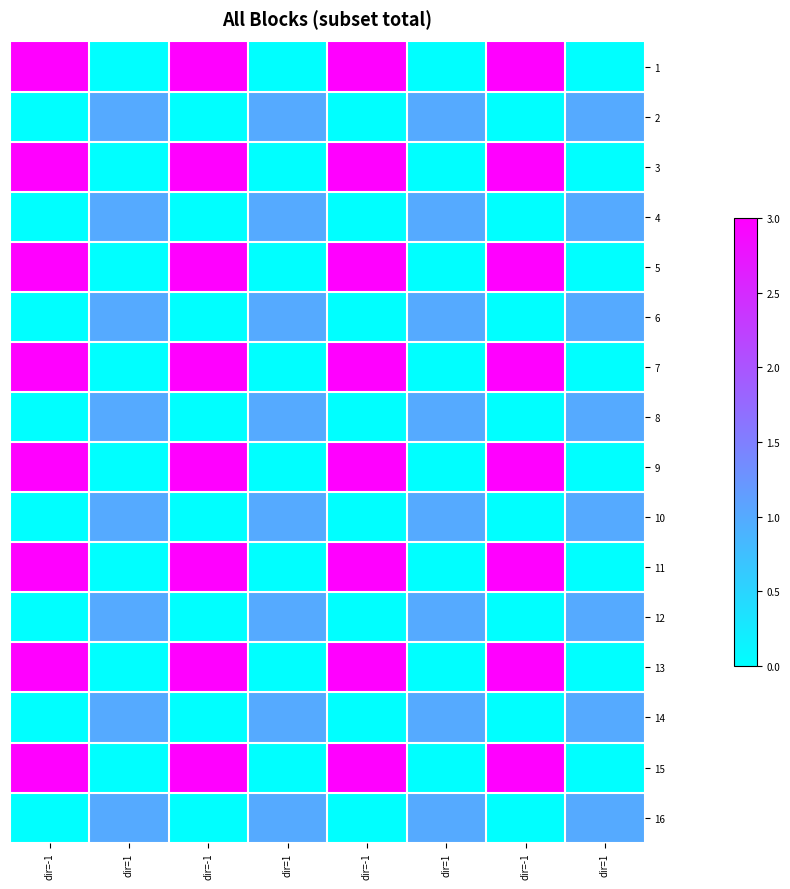

Reading left to right, list all the values displayed in this chart.

1: dir=-1=3	dir=1=0	dir=-1=3	dir=1=0	dir=-1=3	dir=1=0	dir=-1=3	dir=1=0
2: dir=-1=0	dir=1=1	dir=-1=0	dir=1=1	dir=-1=0	dir=1=1	dir=-1=0	dir=1=1
3: dir=-1=3	dir=1=0	dir=-1=3	dir=1=0	dir=-1=3	dir=1=0	dir=-1=3	dir=1=0
4: dir=-1=0	dir=1=1	dir=-1=0	dir=1=1	dir=-1=0	dir=1=1	dir=-1=0	dir=1=1
5: dir=-1=3	dir=1=0	dir=-1=3	dir=1=0	dir=-1=3	dir=1=0	dir=-1=3	dir=1=0
6: dir=-1=0	dir=1=1	dir=-1=0	dir=1=1	dir=-1=0	dir=1=1	dir=-1=0	dir=1=1
7: dir=-1=3	dir=1=0	dir=-1=3	dir=1=0	dir=-1=3	dir=1=0	dir=-1=3	dir=1=0
8: dir=-1=0	dir=1=1	dir=-1=0	dir=1=1	dir=-1=0	dir=1=1	dir=-1=0	dir=1=1
9: dir=-1=3	dir=1=0	dir=-1=3	dir=1=0	dir=-1=3	dir=1=0	dir=-1=3	dir=1=0
10: dir=-1=0	dir=1=1	dir=-1=0	dir=1=1	dir=-1=0	dir=1=1	dir=-1=0	dir=1=1
11: dir=-1=3	dir=1=0	dir=-1=3	dir=1=0	dir=-1=3	dir=1=0	dir=-1=3	dir=1=0
12: dir=-1=0	dir=1=1	dir=-1=0	dir=1=1	dir=-1=0	dir=1=1	dir=-1=0	dir=1=1
13: dir=-1=3	dir=1=0	dir=-1=3	dir=1=0	dir=-1=3	dir=1=0	dir=-1=3	dir=1=0
14: dir=-1=0	dir=1=1	dir=-1=0	dir=1=1	dir=-1=0	dir=1=1	dir=-1=0	dir=1=1
15: dir=-1=3	dir=1=0	dir=-1=3	dir=1=0	dir=-1=3	dir=1=0	dir=-1=3	dir=1=0
16: dir=-1=0	dir=1=1	dir=-1=0	dir=1=1	dir=-1=0	dir=1=1	dir=-1=0	dir=1=1